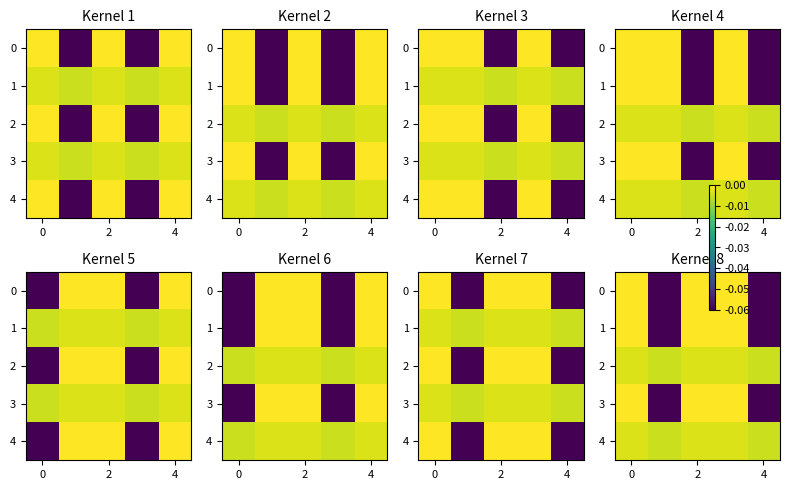

What is the difference between the maximum and minimum values in the 3 series?

0.1